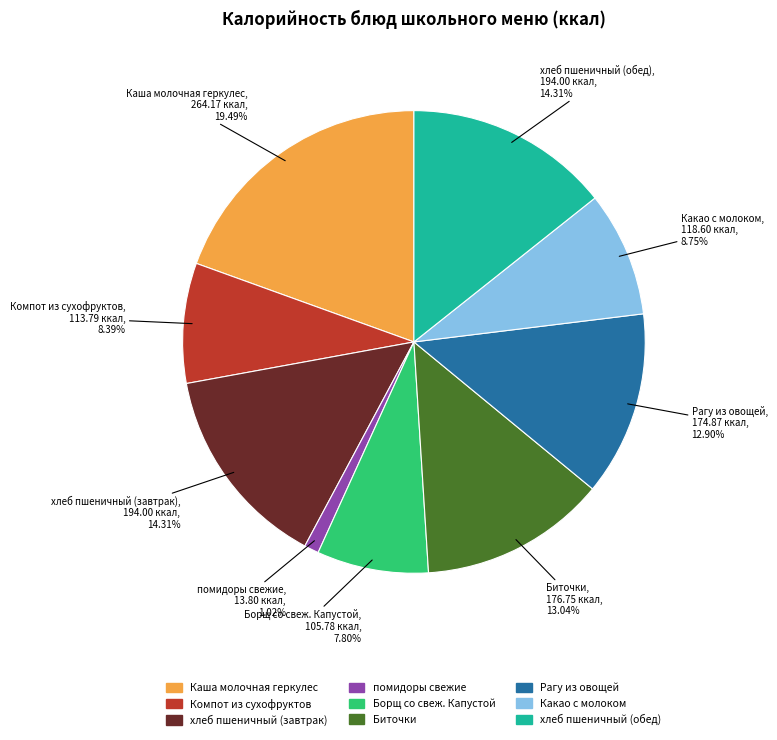

Do Компот из сухофруктов and Борщ со свеж. Капустой together represent more than half of the pie?

No